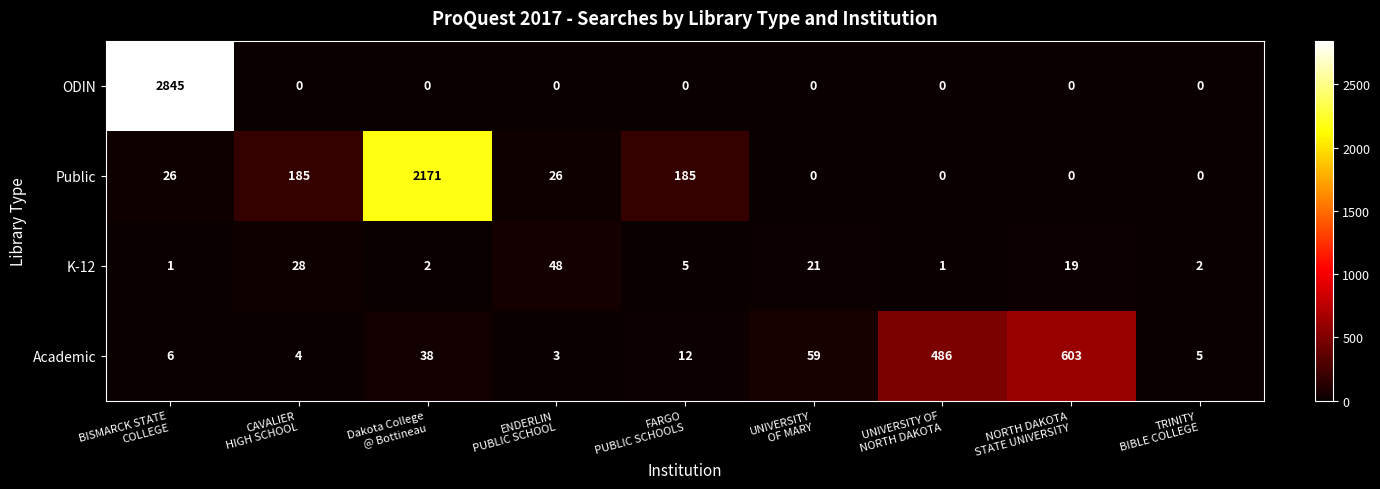

What is the maximum value for K-12?

48